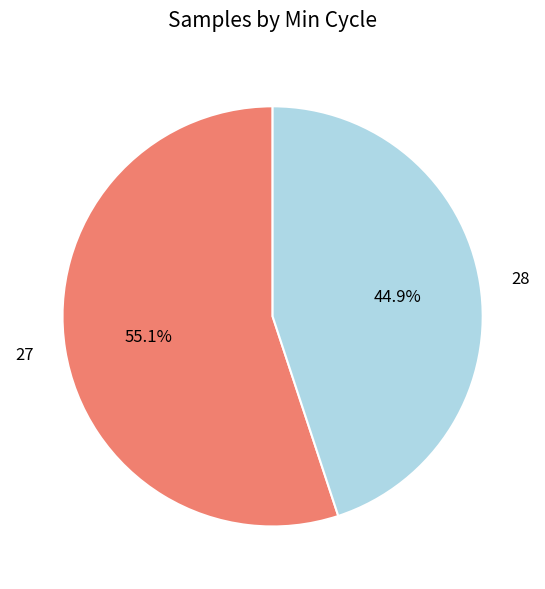

What is the smallest slice in the pie chart?

28